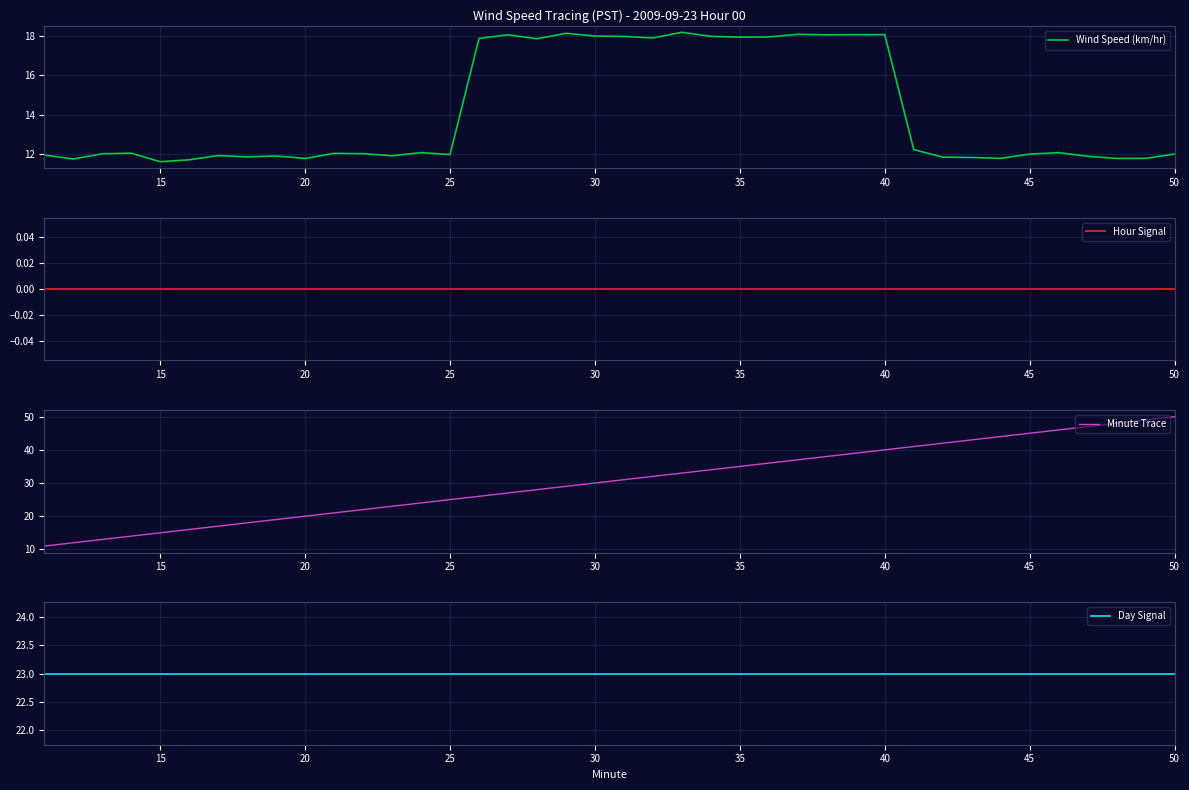

True or false: Minute Trace and Wind Speed (km/hr) intersect in this chart.

True